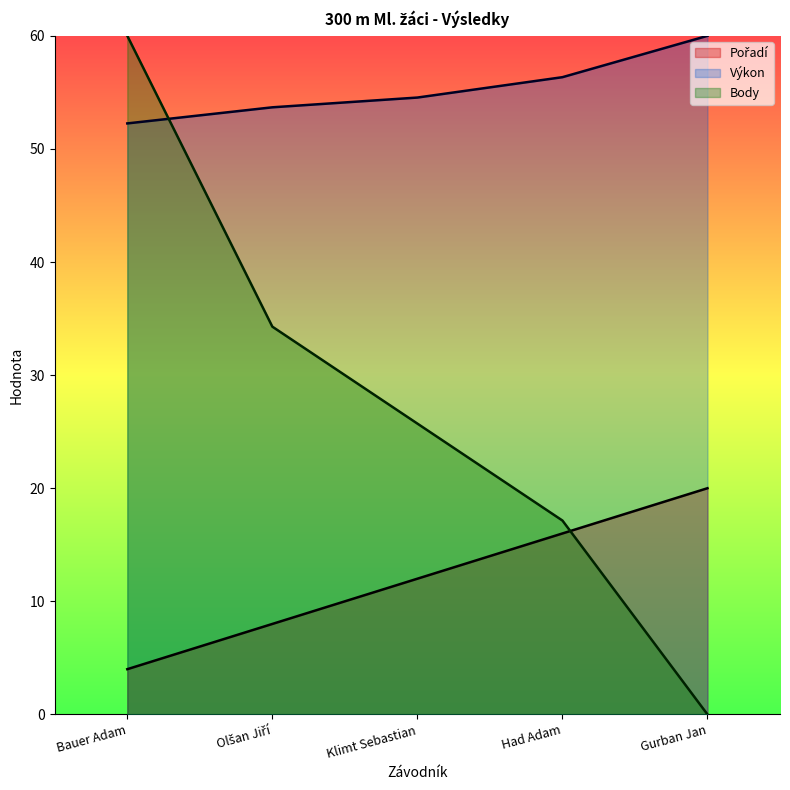

List the series in order of their peak value, lowest first.

Pořadí, Body, Výkon